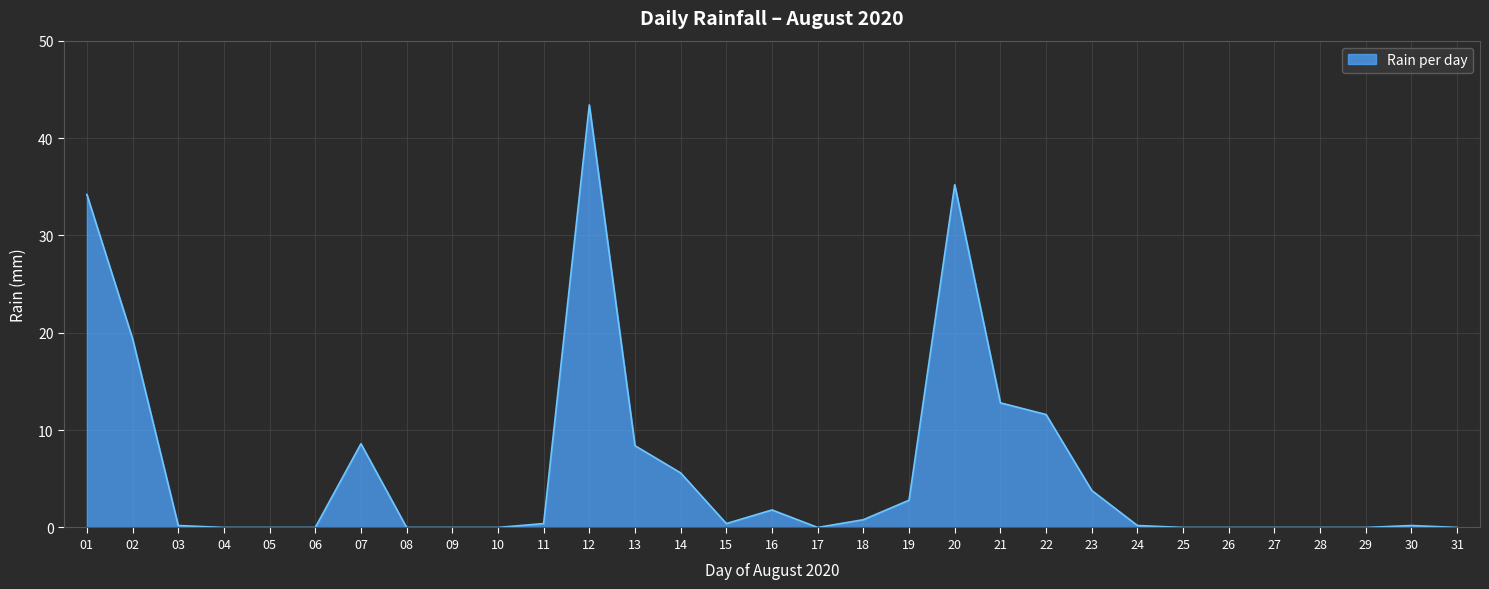

Is it true that the value at 17 is 0.0?

True